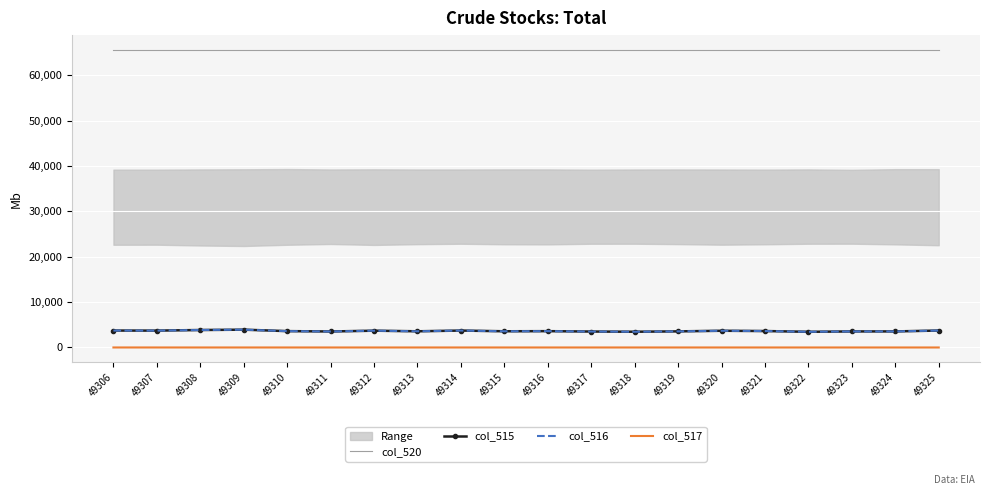

What is the value of the col_515 point at the 19th from the left?

3539